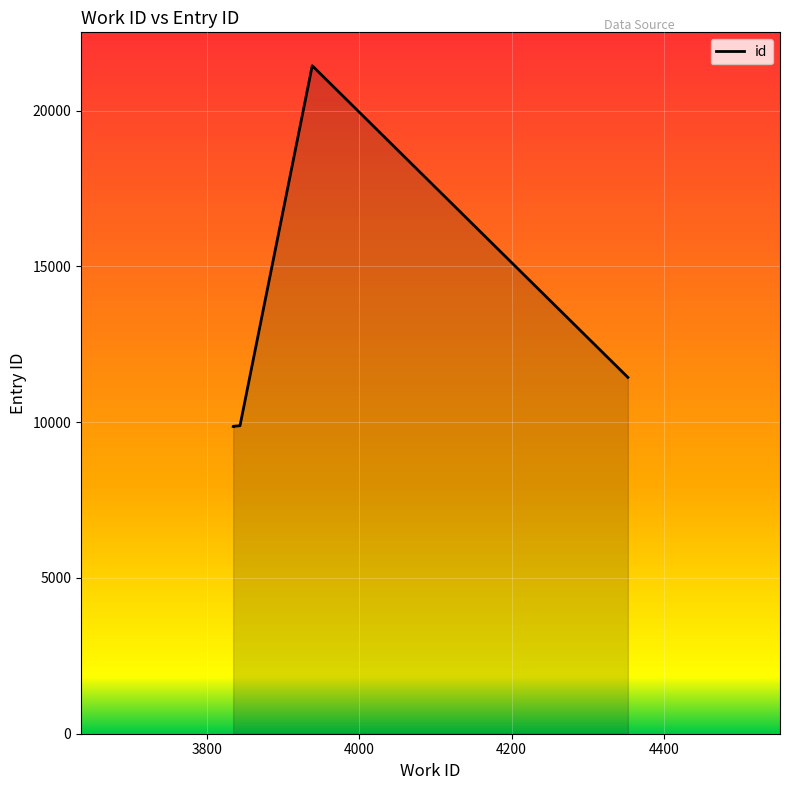

True or false: the data shows 7180 at 4400.

False